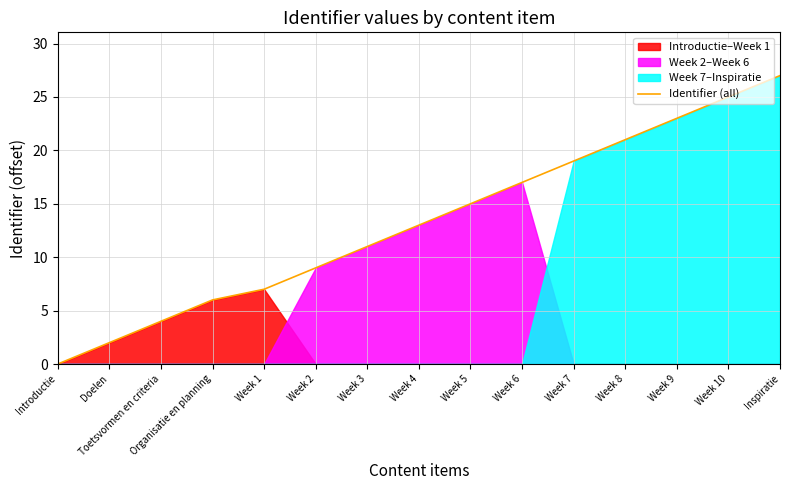

What is the change in value from Week 4 to Week 6?

+4